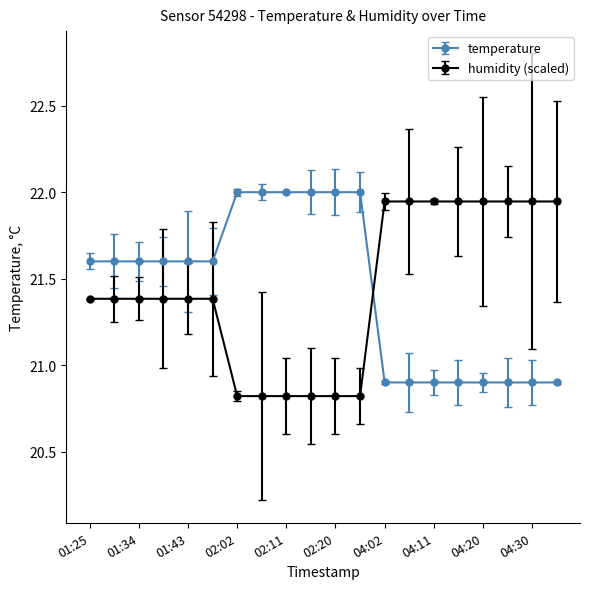

How many lines are shown in the chart?

2